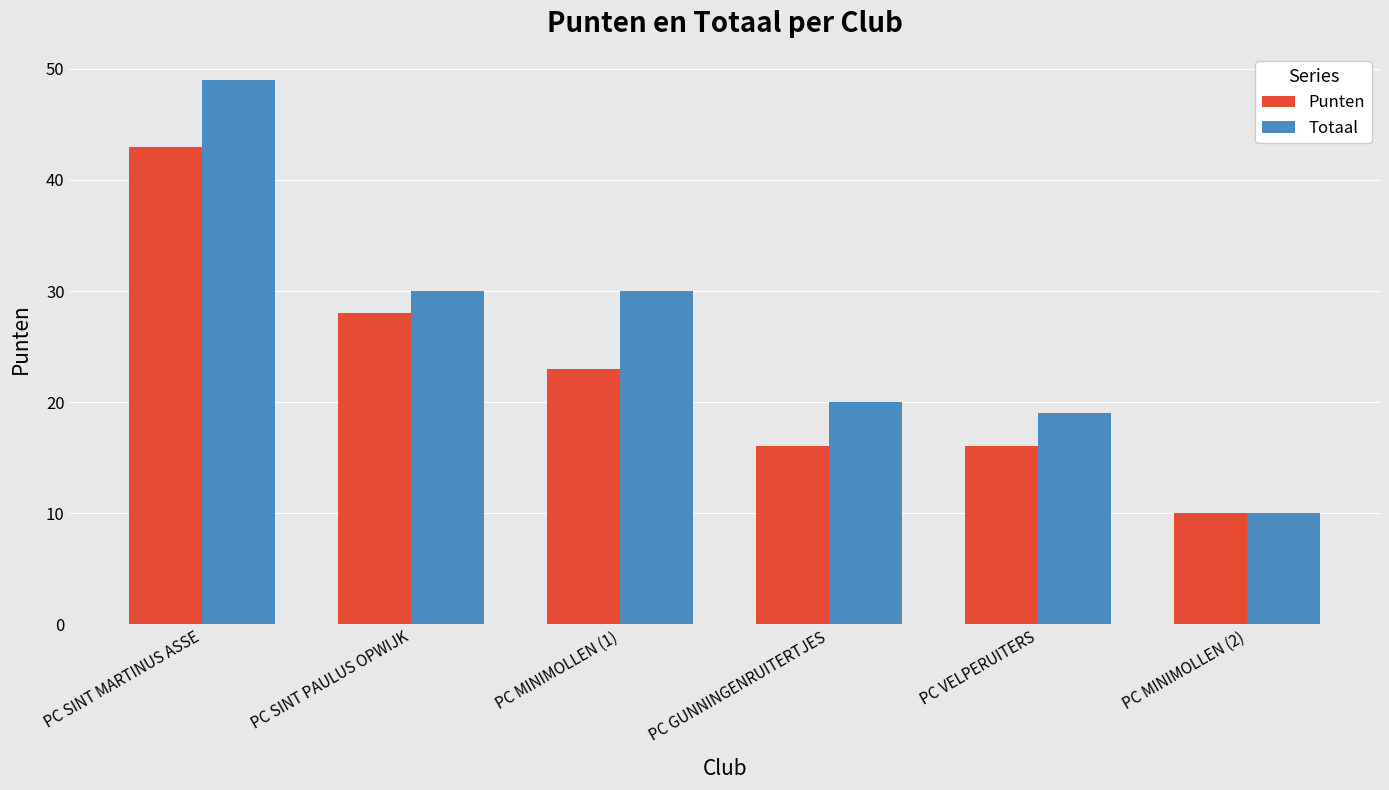

Rank the series by their average value, from highest to lowest.

Totaal, Punten